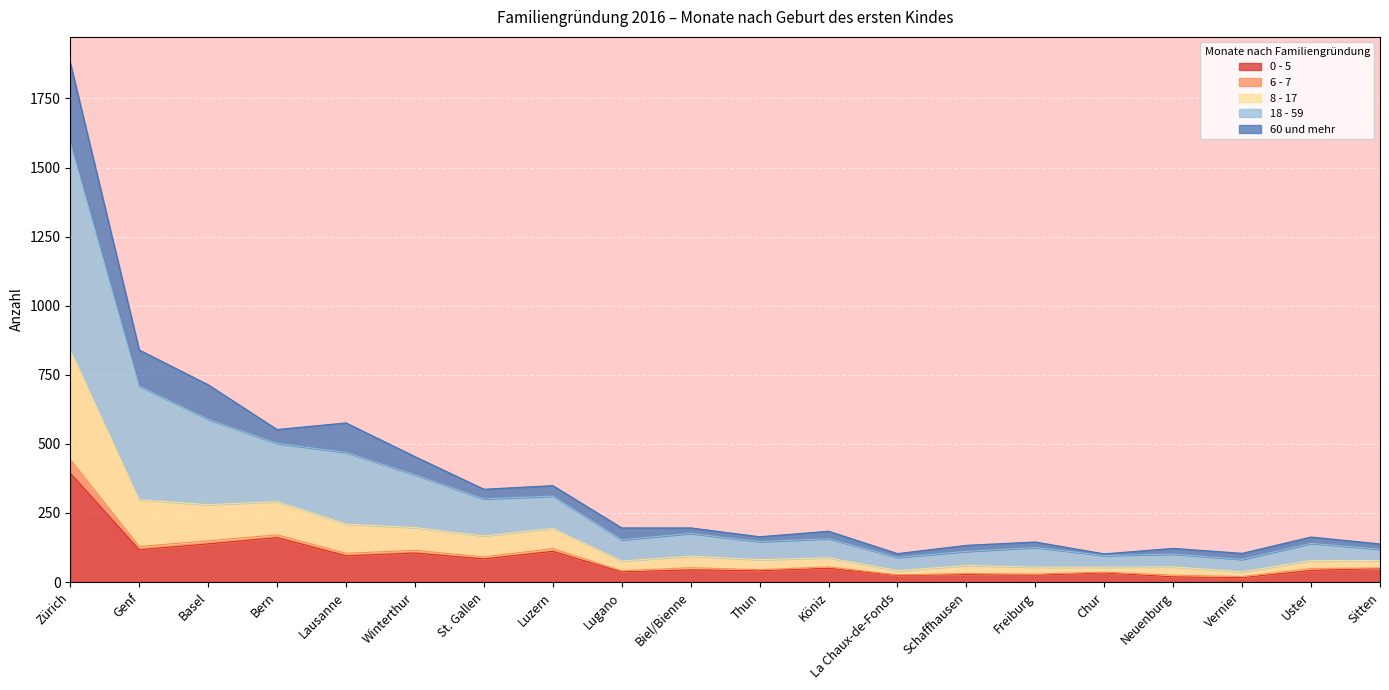

Is the value of 0 - 5 at Lugano greater than the value of 8 - 17 at Luzern?

No